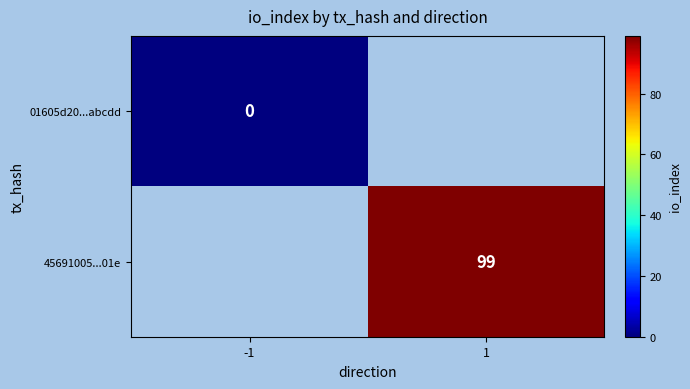

Is the value of 45691005...01e at 1 greater than the value of 01605d20...abcdd at -1?

Yes